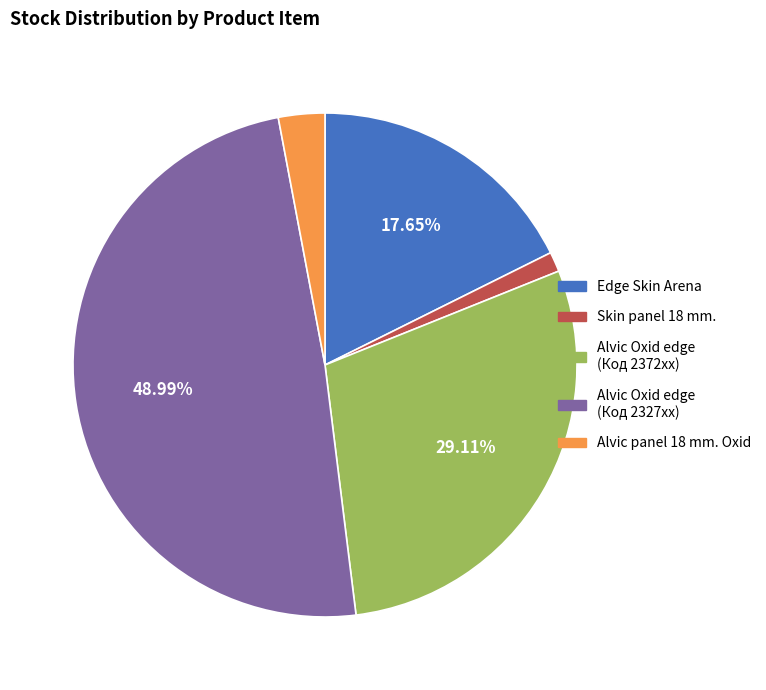

Which slice is the largest?

Alvic Oxid edge (Код 2327xx)